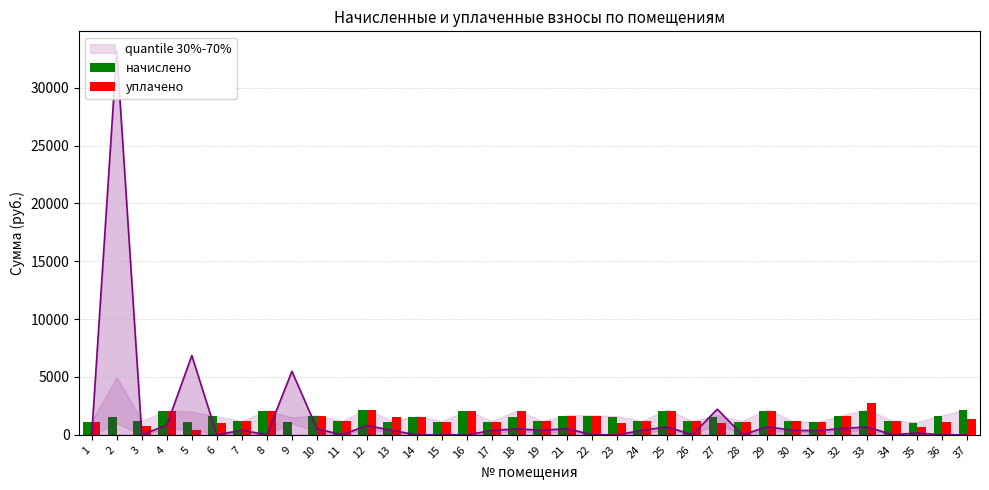

The уплачено series shows 1143.0 at 17. True or false?

True